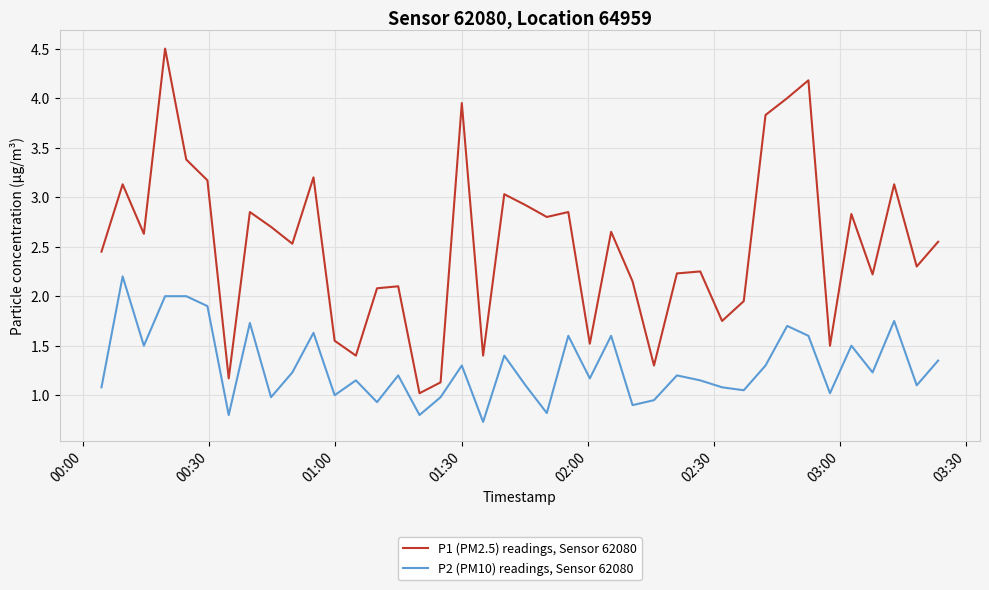

What is the difference between the maximum and minimum values in the P1 (PM2.5) readings, Sensor 62080 series?

3.5